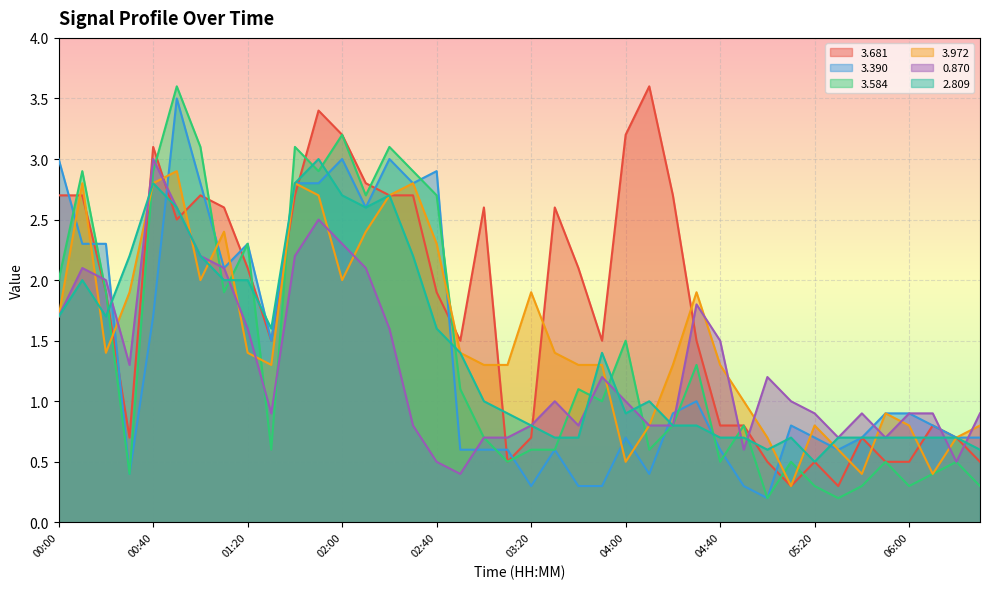

Reading right to left, transcribe all the data shown in this chart.

3.681: 0.5	0.7	0.8	0.5	0.5	0.7	0.3	0.5	0.3	0.5	0.8	0.8	1.5	2.7	3.6	3.2	1.5	2.1	2.6	0.7	0.5	2.6	1.5	1.9	2.7	2.7	2.8	3.2	3.4	2.7	1.5	2.1	2.6	2.7	2.5	3.1	0.7	1.9	2.7	2.7
3.390: 0.7	0.7	0.8	0.9	0.9	0.7	0.6	0.7	0.8	0.2	0.3	0.6	1.0	0.9	0.4	0.7	0.3	0.3	0.6	0.3	0.6	0.6	0.6	2.9	2.8	3.0	2.6	3.0	2.8	2.8	1.5	2.3	2.1	2.8	3.5	1.7	0.4	2.3	2.3	3.0
3.584: 0.3	0.5	0.4	0.3	0.5	0.3	0.2	0.3	0.5	0.2	0.8	0.5	1.3	0.8	0.6	1.5	1.0	1.1	0.6	0.6	0.5	0.7	1.1	2.7	2.9	3.1	2.7	3.2	2.9	3.1	0.6	2.3	1.9	3.1	3.6	2.9	0.4	1.9	2.9	2.0
3.972: 0.8	0.7	0.4	0.8	0.9	0.4	0.6	0.8	0.3	0.7	1.0	1.3	1.9	1.3	0.8	0.5	1.3	1.3	1.4	1.9	1.3	1.3	1.4	2.3	2.8	2.7	2.4	2.0	2.7	2.8	1.3	1.4	2.4	2.0	2.9	2.8	1.9	1.4	2.8	1.7
0.870: 0.9	0.5	0.9	0.9	0.7	0.9	0.7	0.9	1.0	1.2	0.6	1.5	1.8	0.8	0.8	1.0	1.2	0.8	1.0	0.8	0.7	0.7	0.4	0.5	0.8	1.6	2.1	2.3	2.5	2.2	0.9	1.6	2.1	2.2	2.6	3.0	1.3	2.0	2.1	1.7
2.809: 0.6	0.7	0.7	0.7	0.7	0.7	0.7	0.5	0.7	0.6	0.7	0.7	0.8	0.8	1.0	0.9	1.4	0.7	0.7	0.8	0.9	1.0	1.4	1.6	2.2	2.7	2.6	2.7	3.0	2.8	1.6	2.0	2.0	2.2	2.6	2.8	2.2	1.7	2.0	1.7